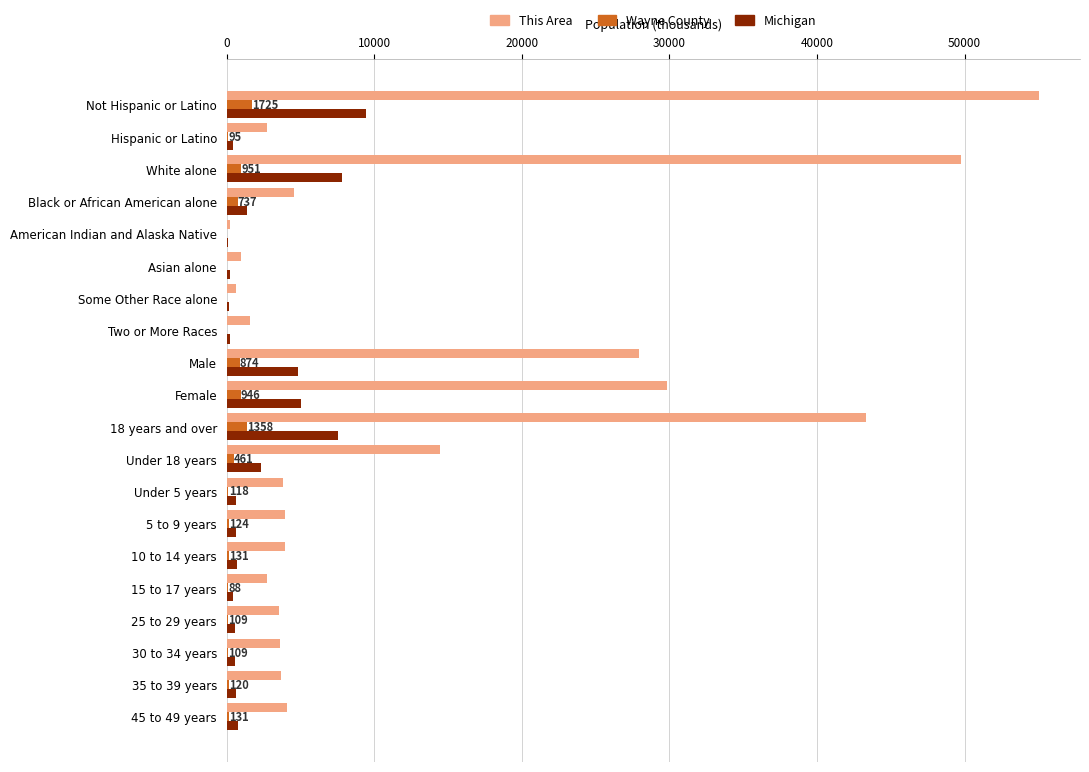

What is the sum of all This Area values?

260456.0